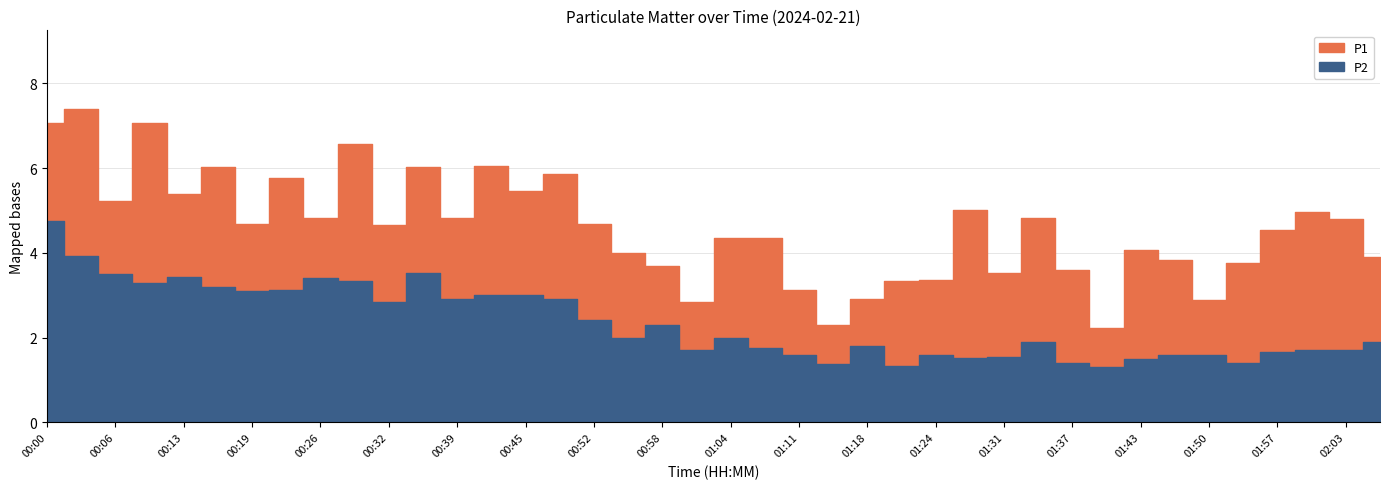

Which series has the widest spread of values?

P1